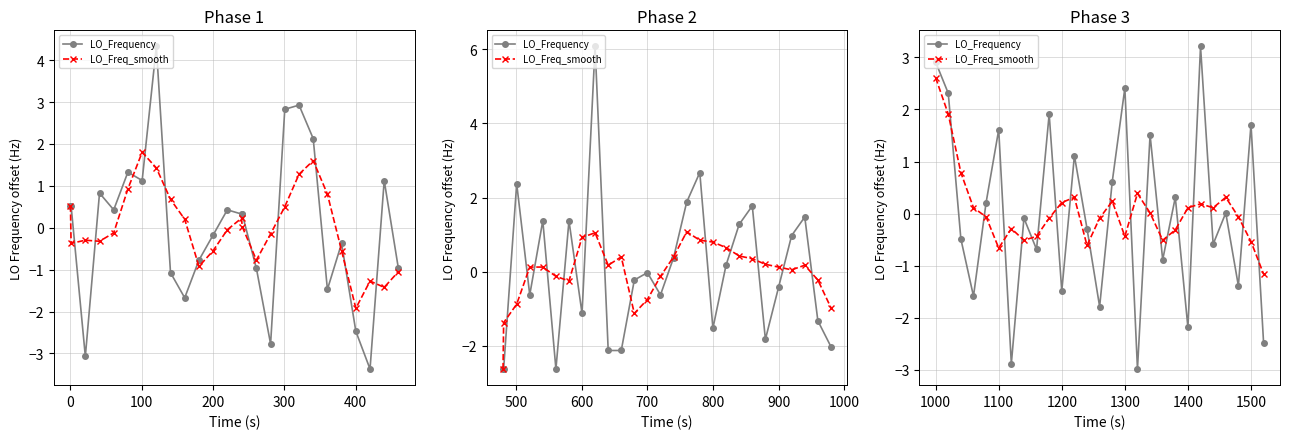

At how many categories does at least one series exceed 0?

19